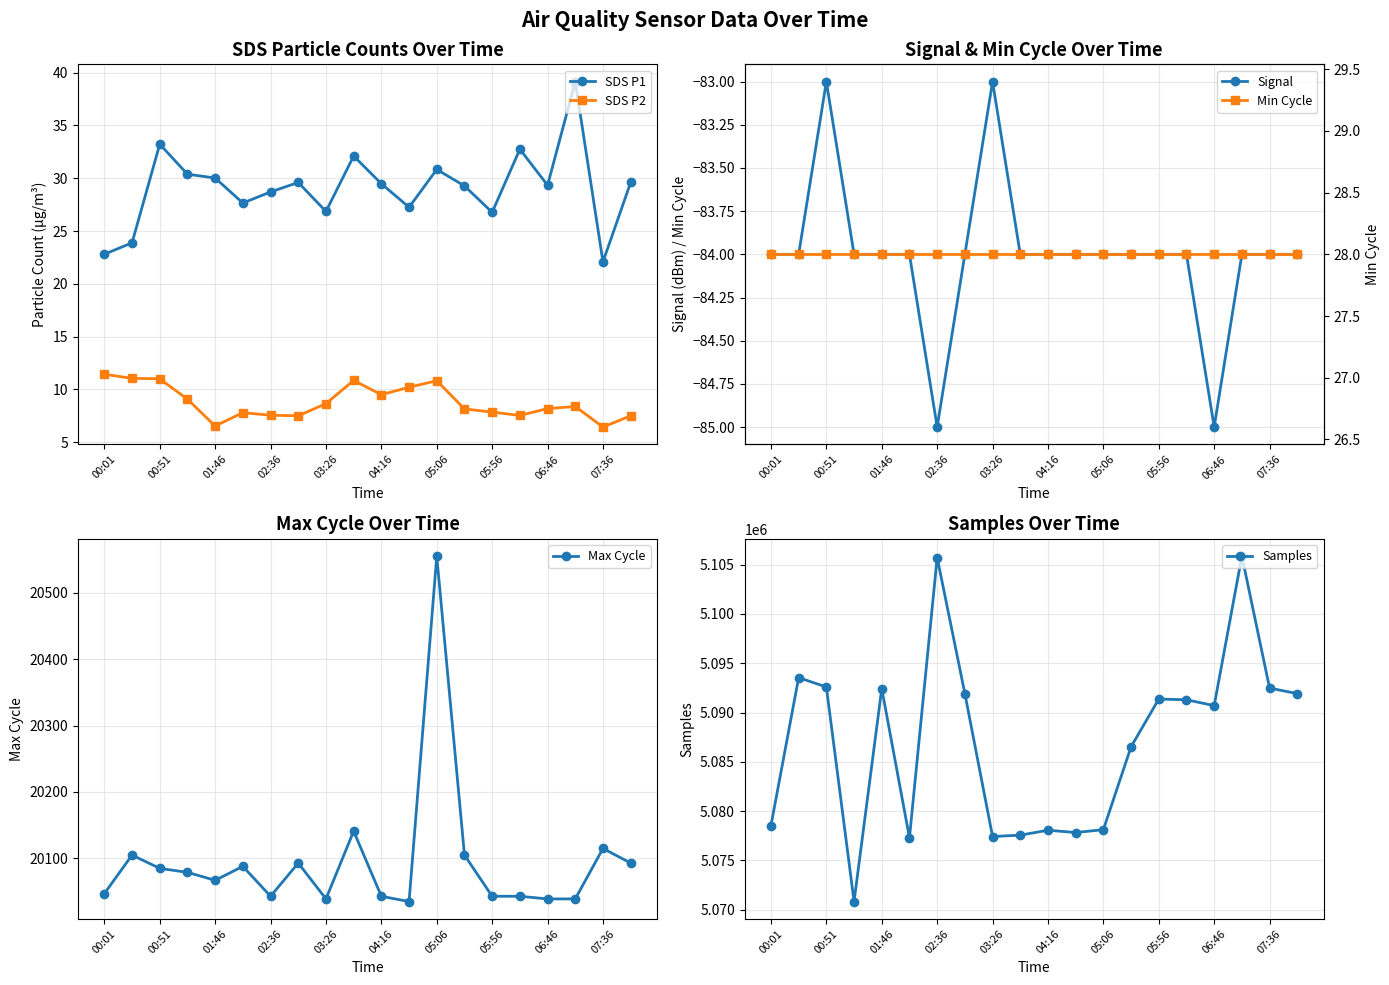

Is it true that Max Cycle equals 12199.0 at 05:56?

False